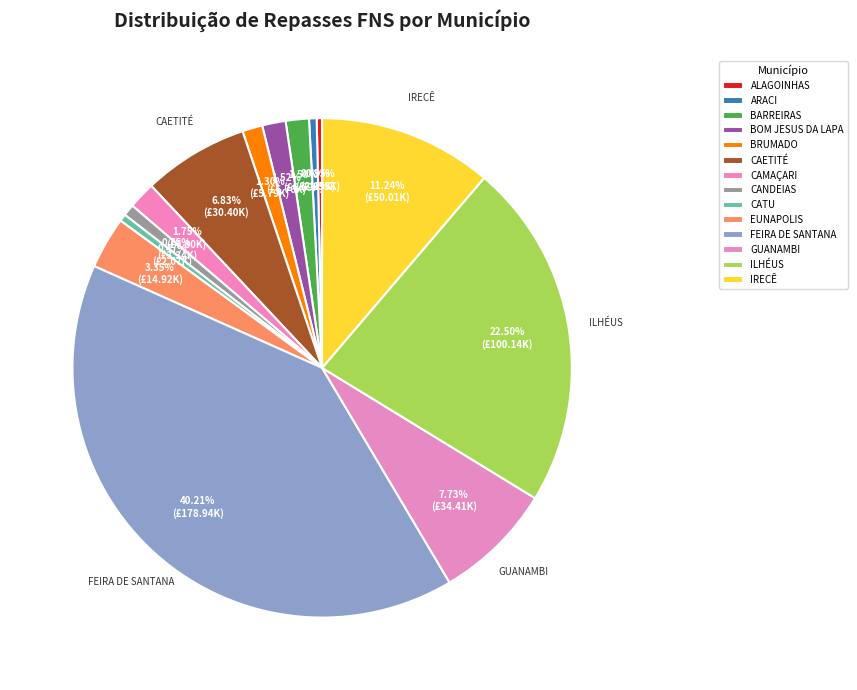

Which slice is the largest?

FEIRA DE SANTANA